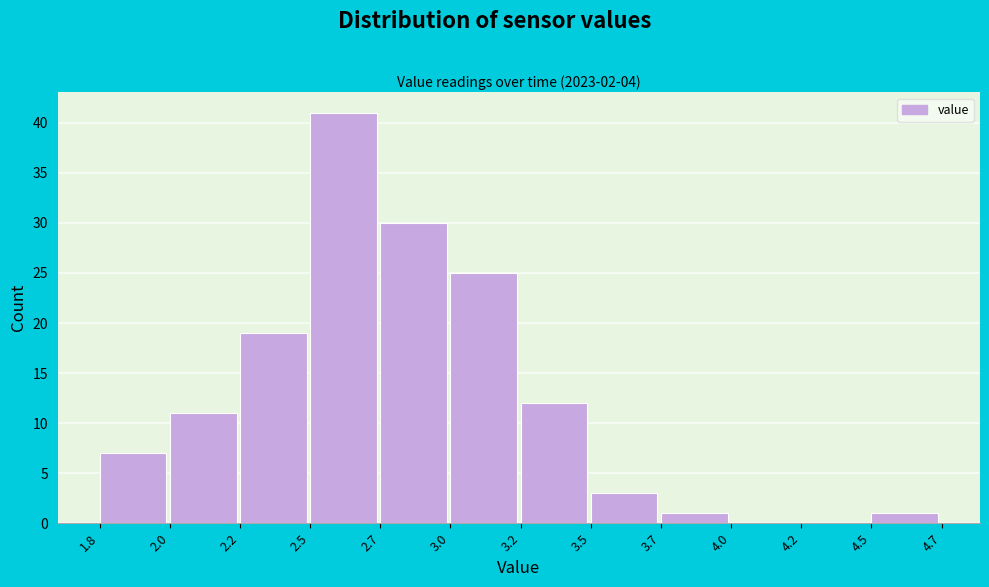

Reading left to right, what are all the values shown in this chart?

1.8=7	2.0=11	2.2=19	2.5=41	2.7=30	3.0=25	3.2=12	3.5=3	3.7=1	4.0=0	4.2=0	4.5=1